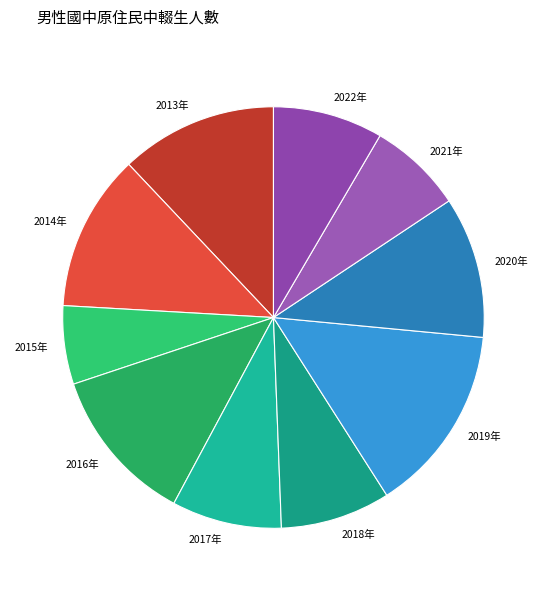

True or false: 2014年 accounts for 2% of the total.

False